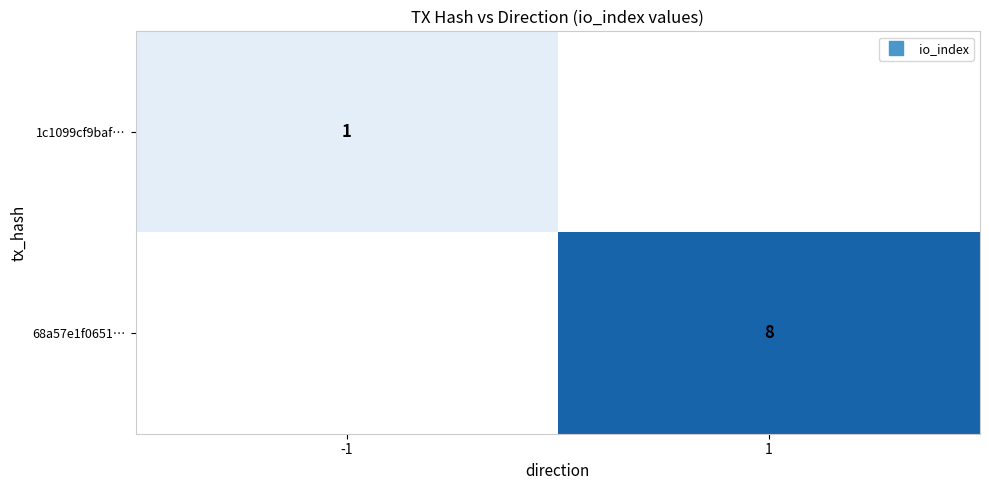

At 1, list the series in order from smallest to largest.

1c1099cf9baf…, 68a57e1f0651…